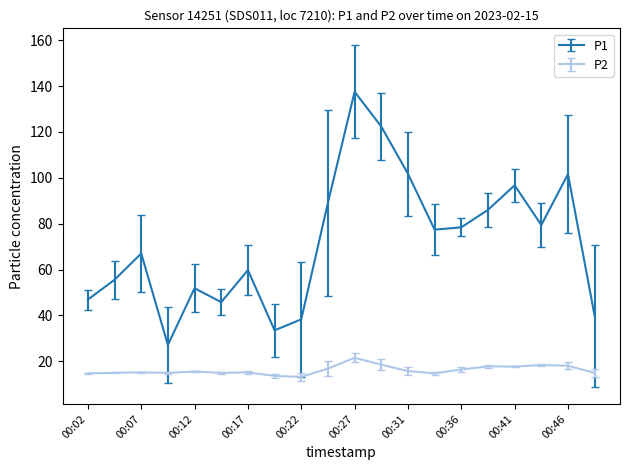

What is the maximum value for P1?

137.5